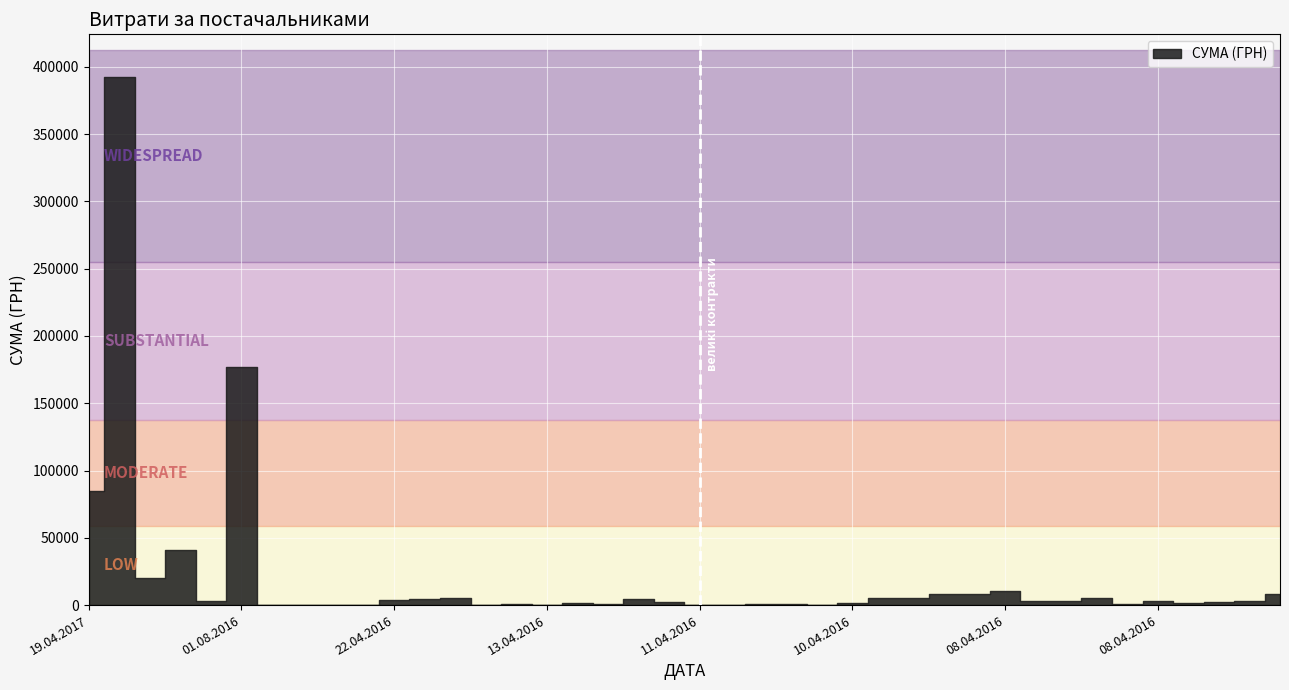

How many categories are shown in the chart?

40